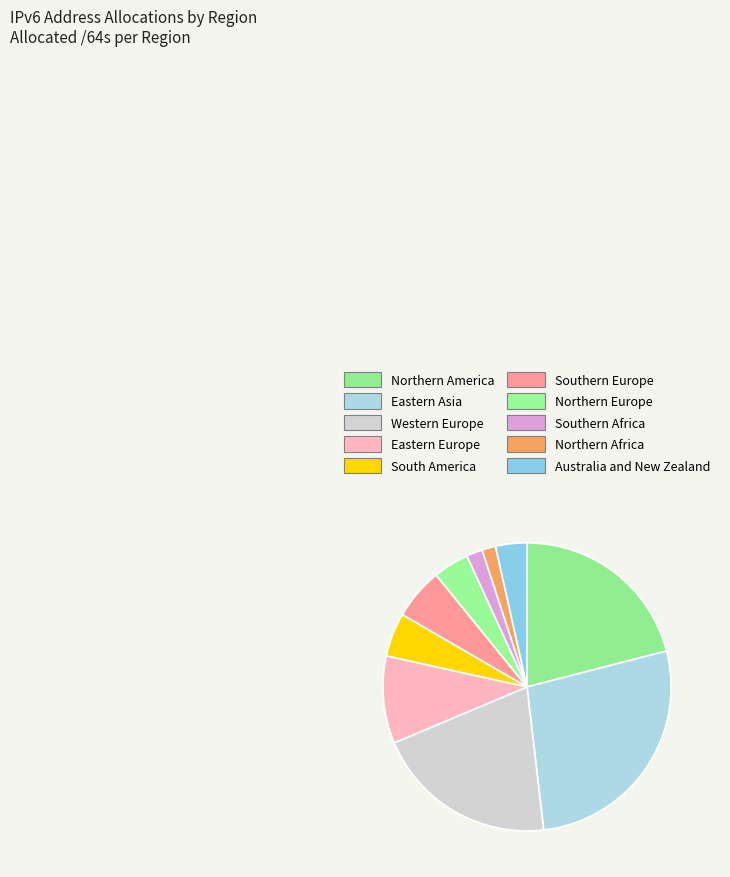

Does Northern Africa represent more than half of the total?

No